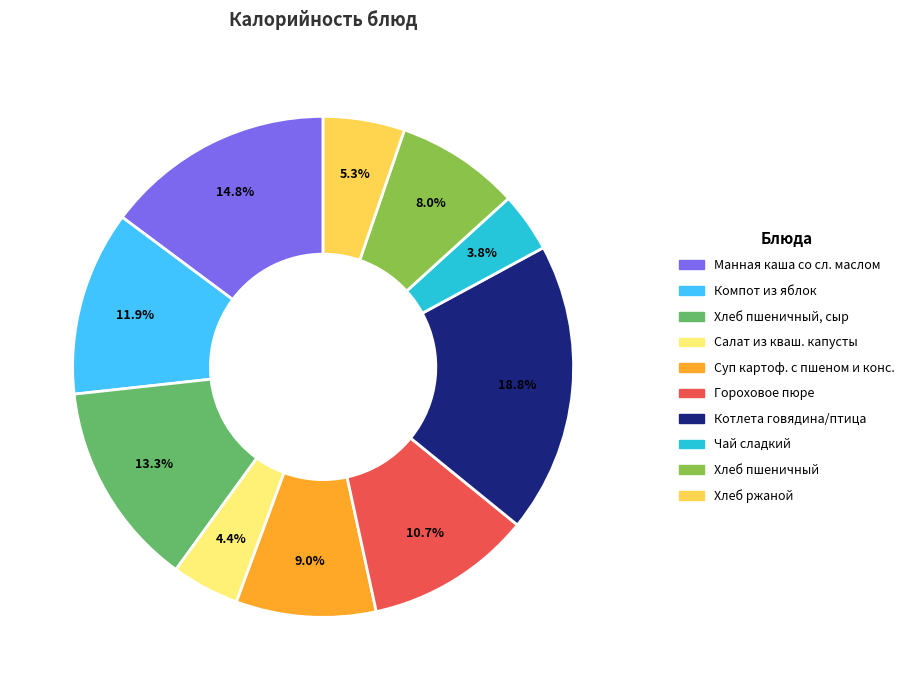

Does any single category account for the majority?

No